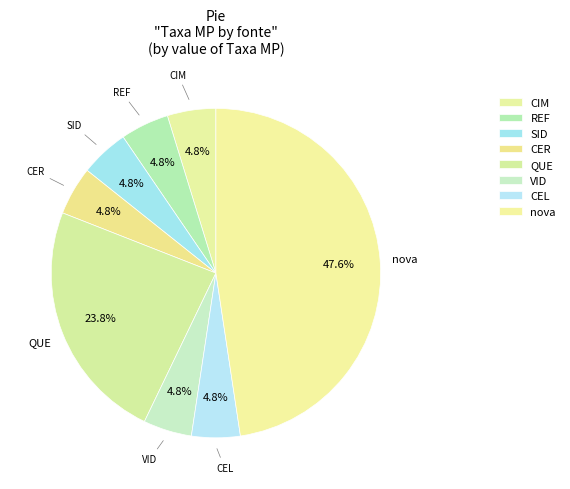

How many segments does this pie chart have?

8